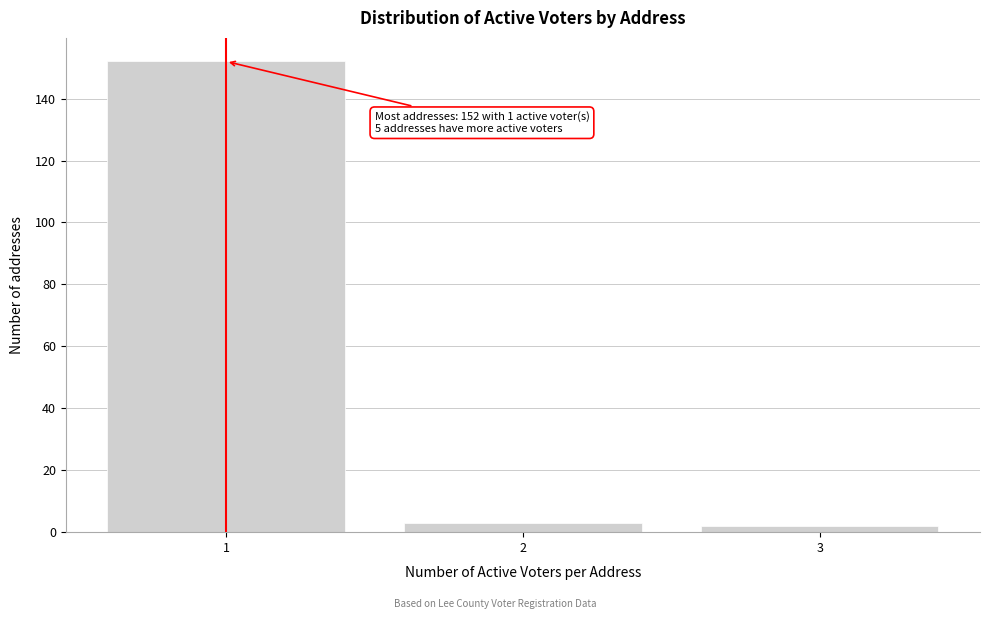

Reading left to right, transcribe all the data shown in this chart.

152	3	2